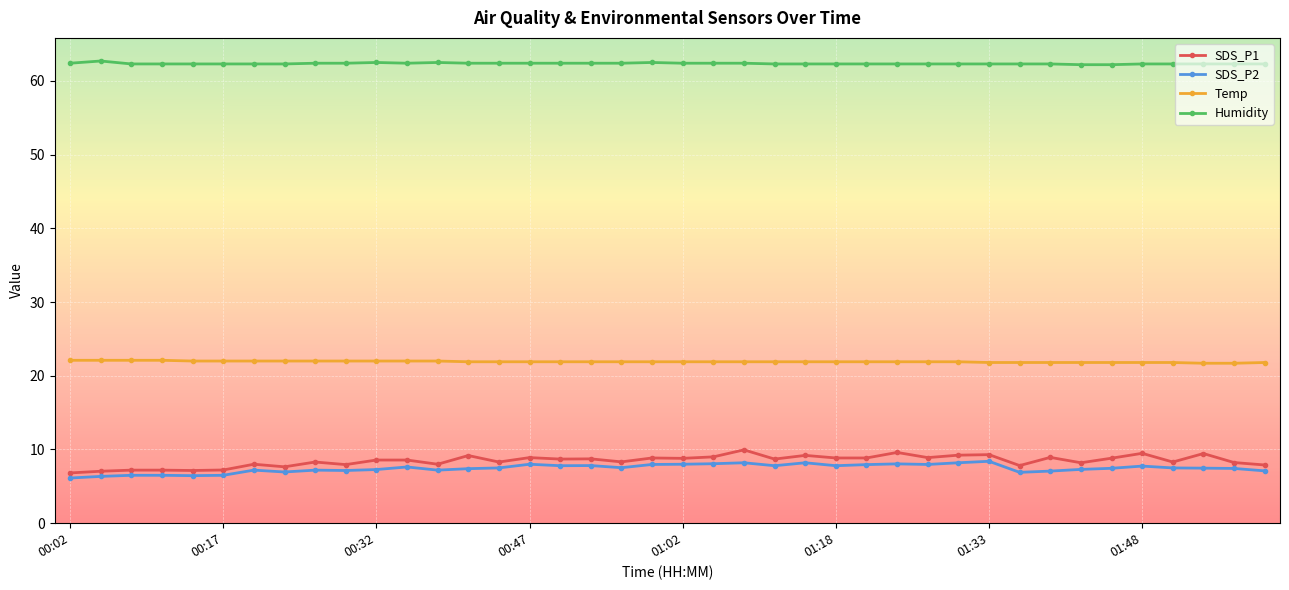

What is the maximum value for SDS_P2?

8.4